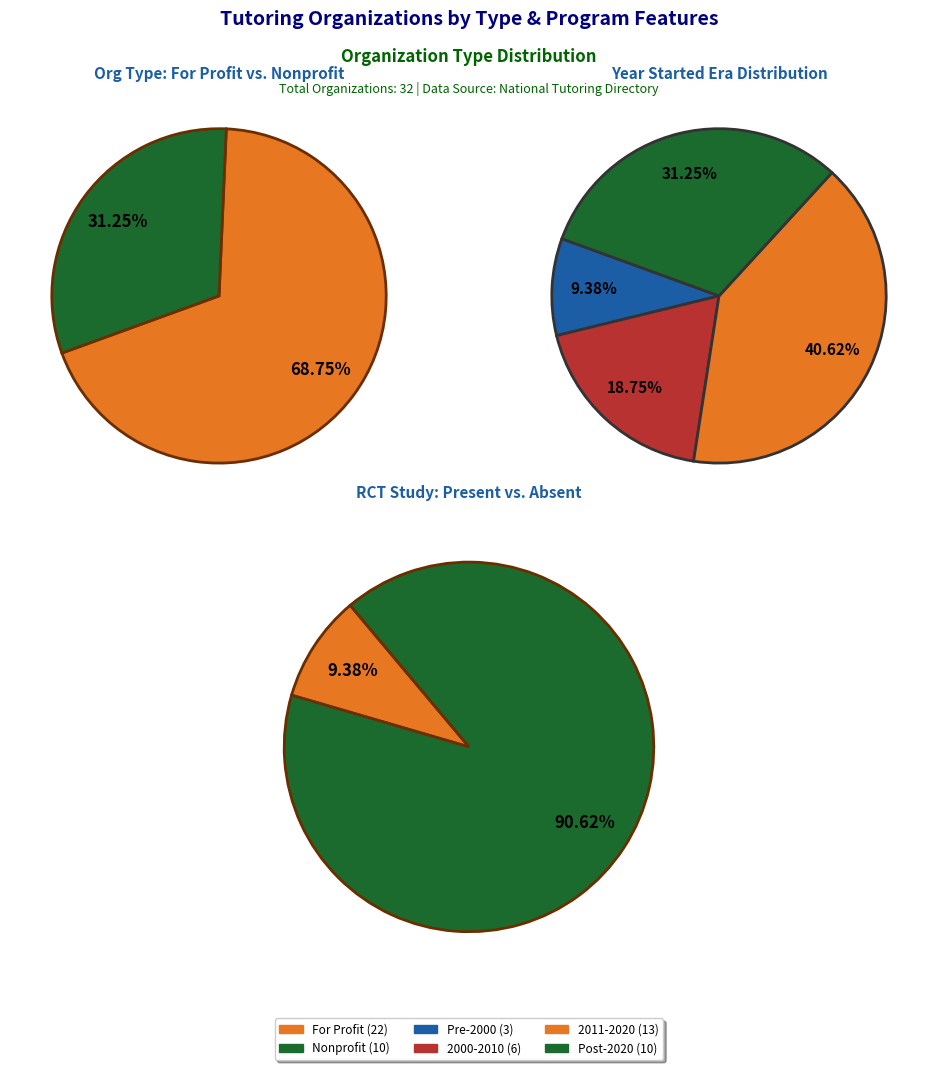

What percentage do Nonprofit and For Profit together represent?

100.0%